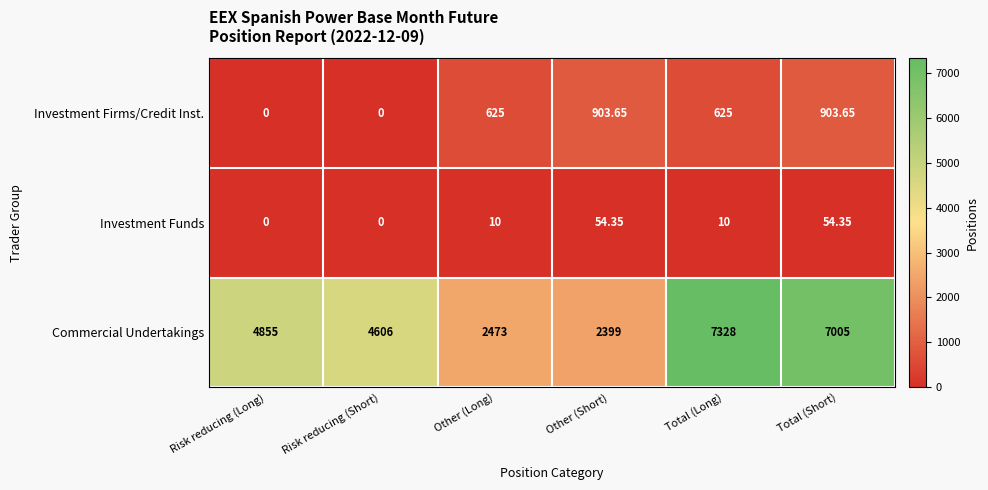

At how many categories does at least one series exceed 2109?

6